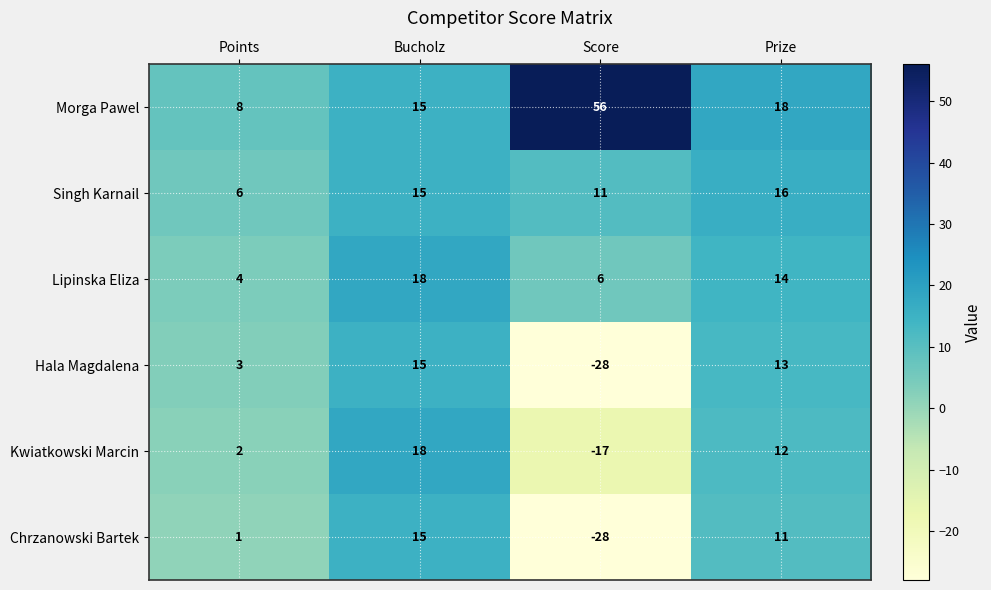

Reading left to right, extract all data points from this chart.

Morga Pawel: 8	15	56	18
Singh Karnail: 6	15	11	16
Lipinska Eliza: 4	18	6	14
Hala Magdalena: 3	15	-28	13
Kwiatkowski Marcin: 2	18	-17	12
Chrzanowski Bartek: 1	15	-28	11